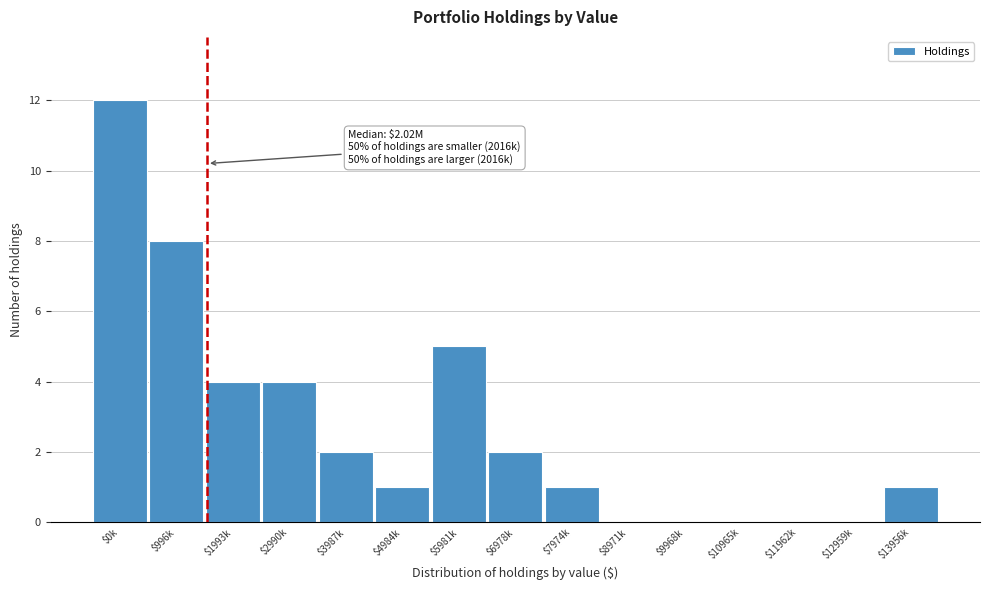

Which label corresponds to the largest value in the chart?

$0k